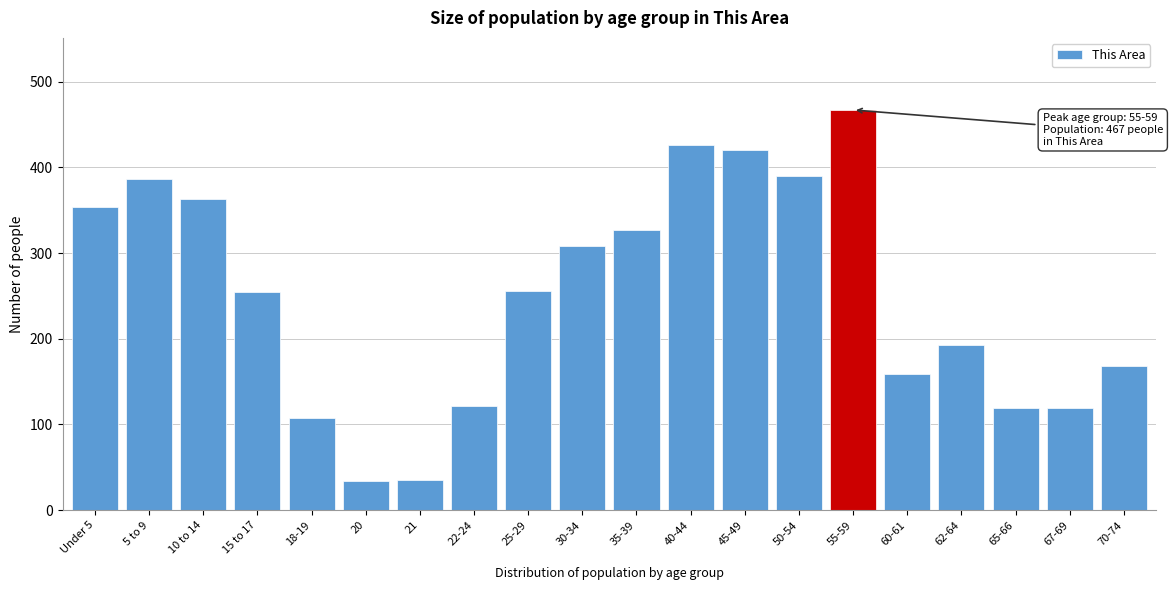

What is the difference between the values at 18-19 and 15 to 17?

148